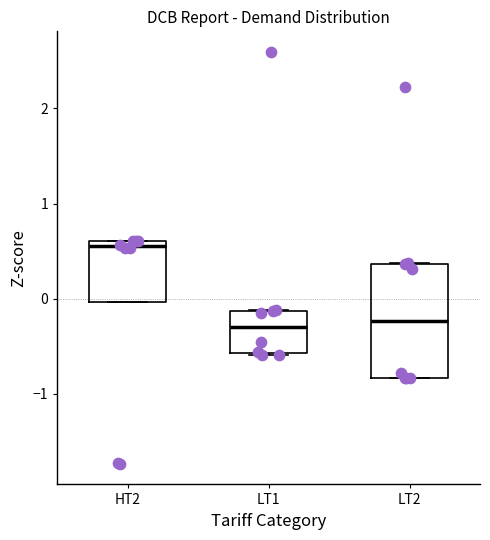

Where is the lower edge of the box for LT2 on the y-axis? The values are not printed on the chart, so give them approximately, as read against the axis.

-0.8